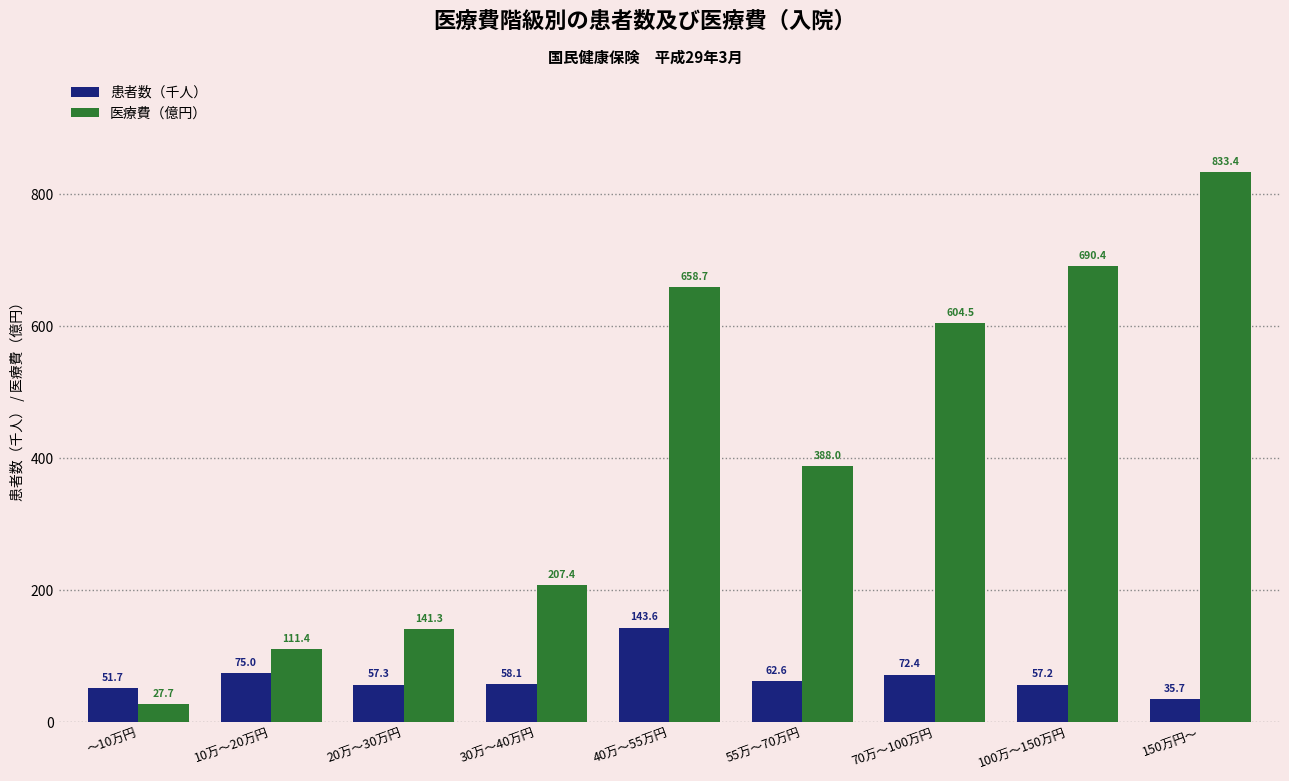

Count the number of data series in this chart.

2